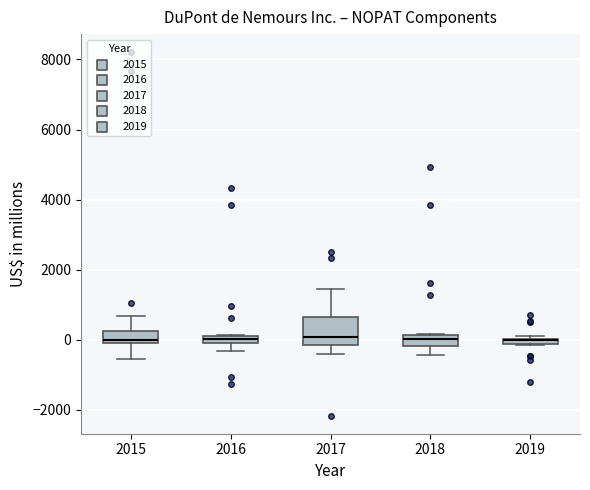

Where is the lower edge of the box at x = 2017 on the y-axis? The values are not printed on the chart, so give them approximately, as read against the axis.

-200